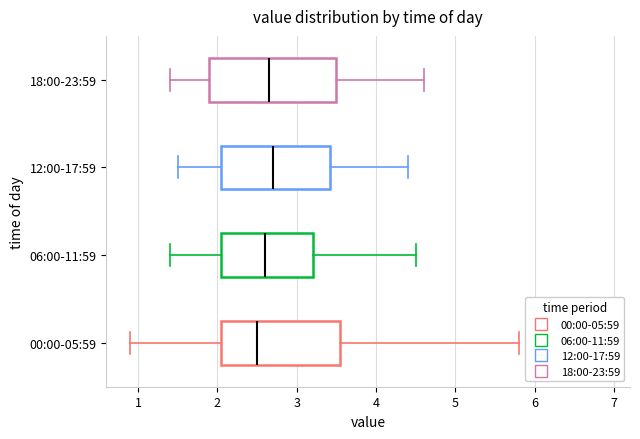

Reading bottom to top, read every box against the x-axis: the position of its median line, the range the box covers, and the ends of its whiskers. The values are not printed on the chart, so give them approximately, as read against the axis.

00:00-05:59: median 2.5, box 2.1 to 3.6, whiskers 0.9 to 5.8
06:00-11:59: median 2.6, box 2.1 to 3.2, whiskers 1.4 to 4.5
12:00-17:59: median 2.7, box 2.1 to 3.4, whiskers 1.5 to 4.4
18:00-23:59: median 2.7, box 1.9 to 3.5, whiskers 1.4 to 4.6